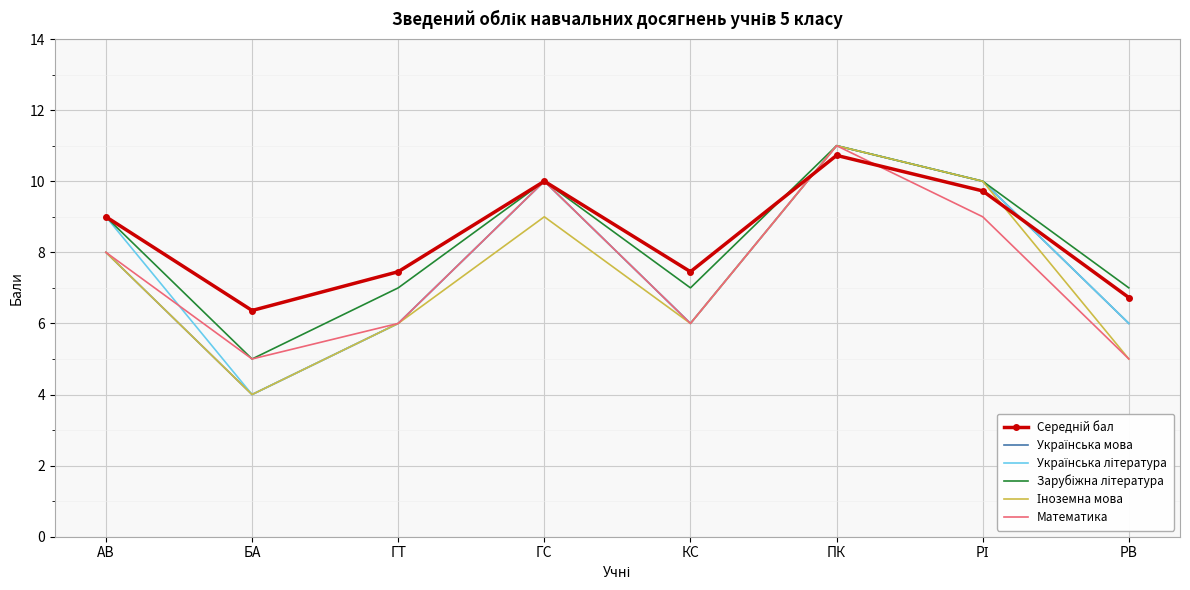

True or false: Математика has a value of 3.1 at ГТ.

False